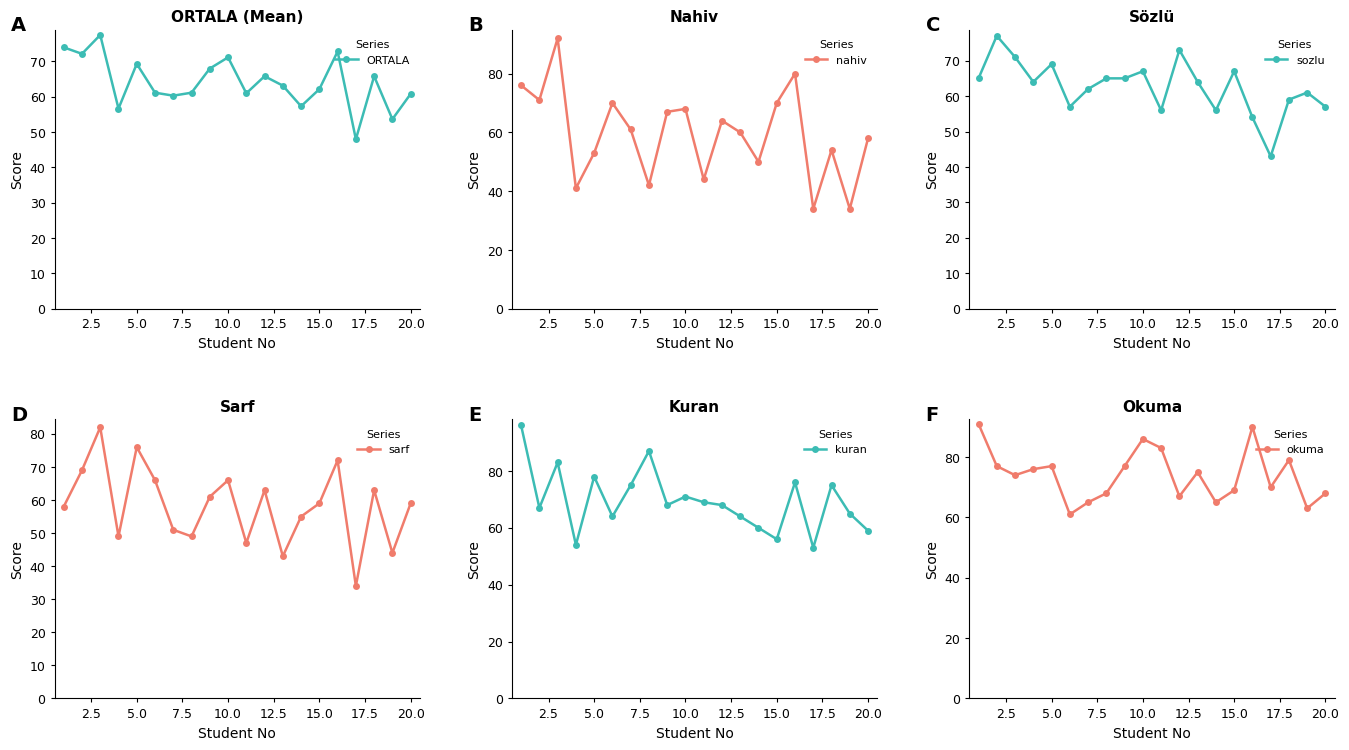

How many lines are shown in the chart?

6